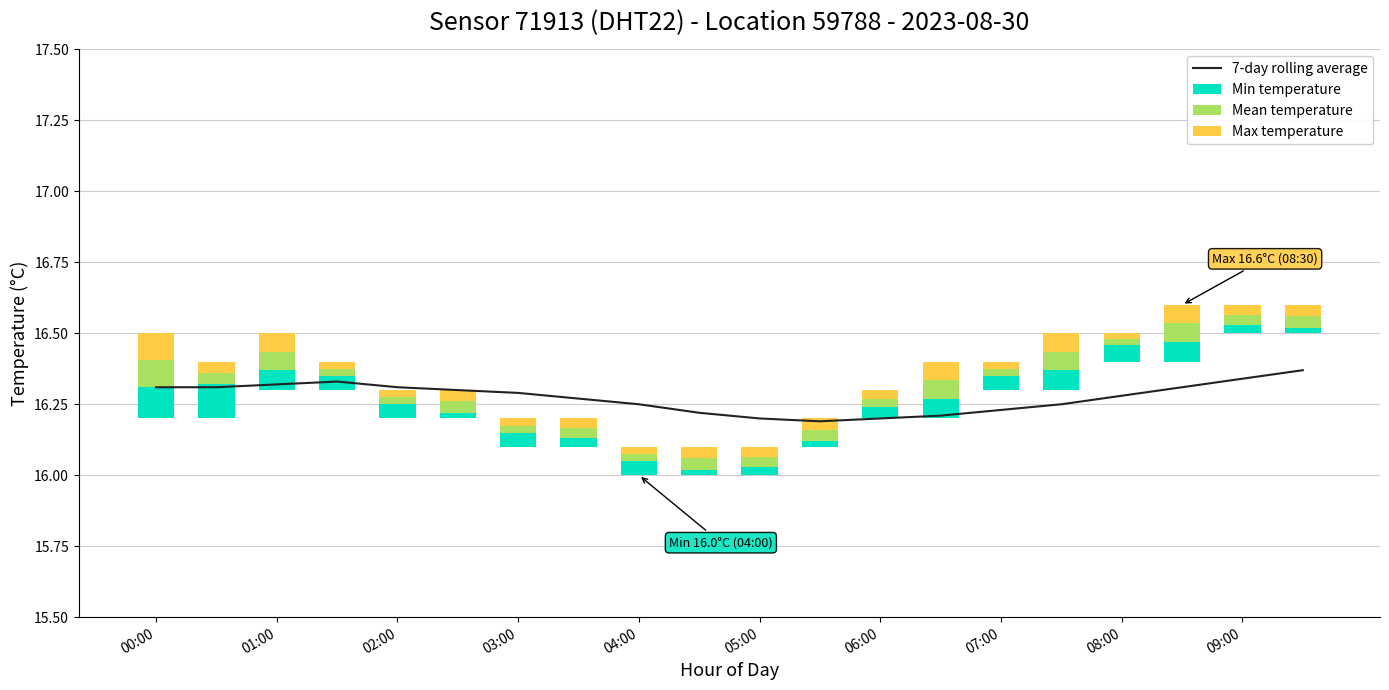

At which category does the chart reach its minimum across all series?

05:00